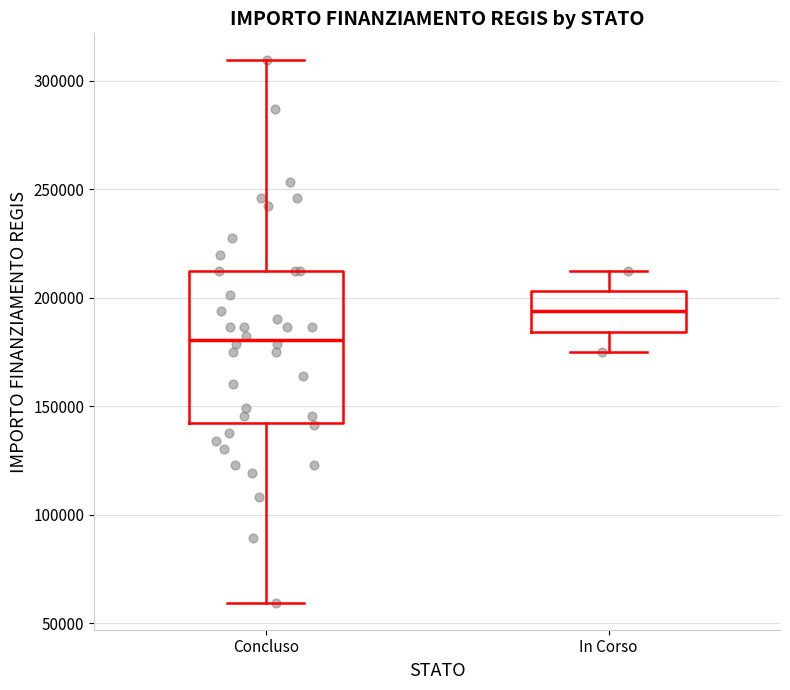

Where does the upper whisker of the box for In Corso end on the y-axis? The values are not printed on the chart, so give them approximately, as read against the axis.

210000